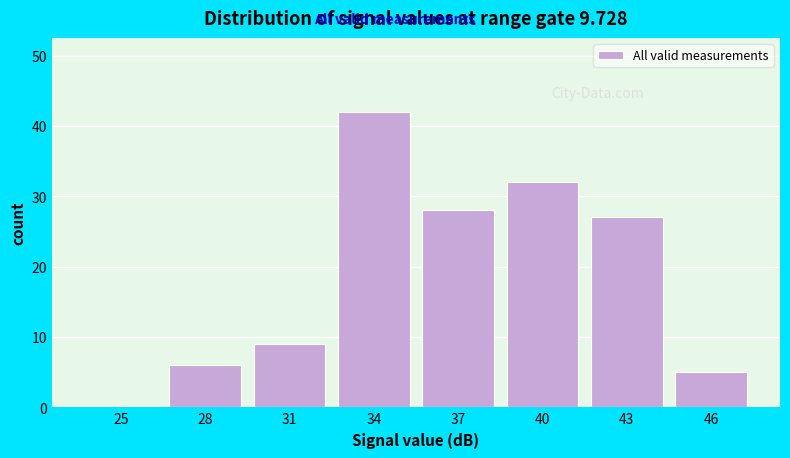

Reading left to right, extract all data points from this chart.

25=0	28=6	31=9	34=42	37=28	40=32	43=27	46=5